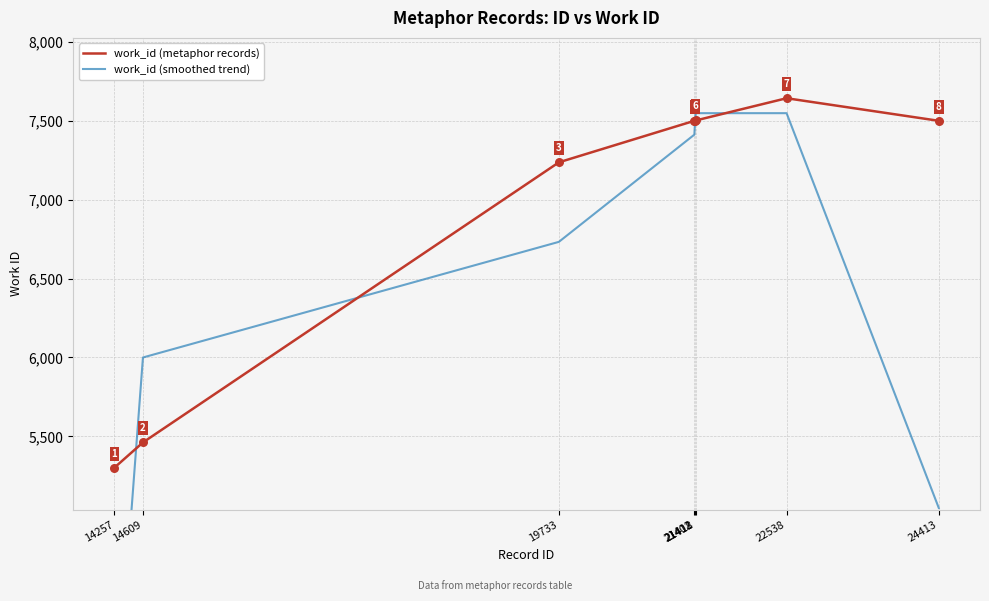

Which series has the largest total across all categories?

work_id (metaphor records)